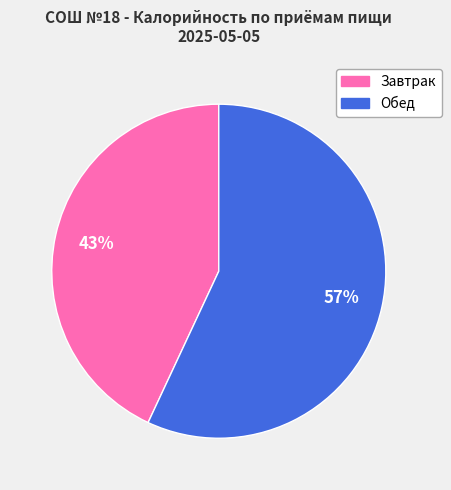

Do Обед and Завтрак together represent more than half of the pie?

Yes